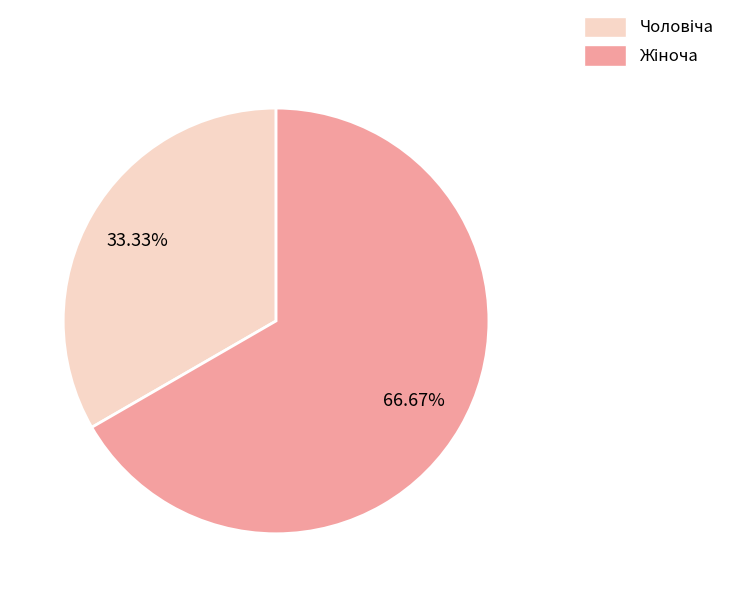

How many segments does this pie chart have?

2